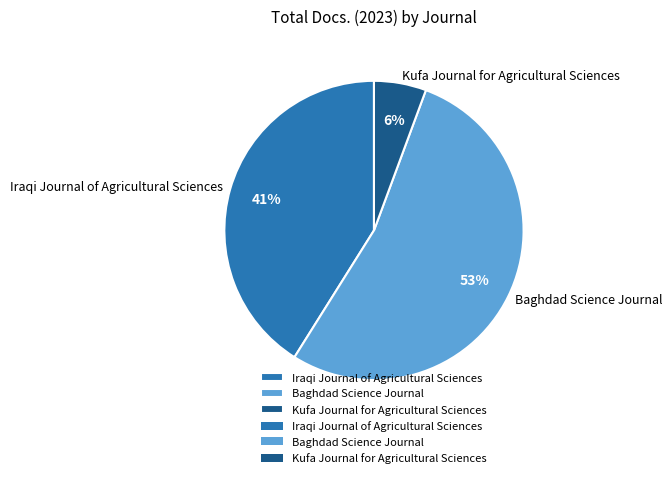

To the nearest percent, what is the combined percentage of Kufa Journal for Agricultural Sciences and Iraqi Journal of Agricultural Sciences?

47%